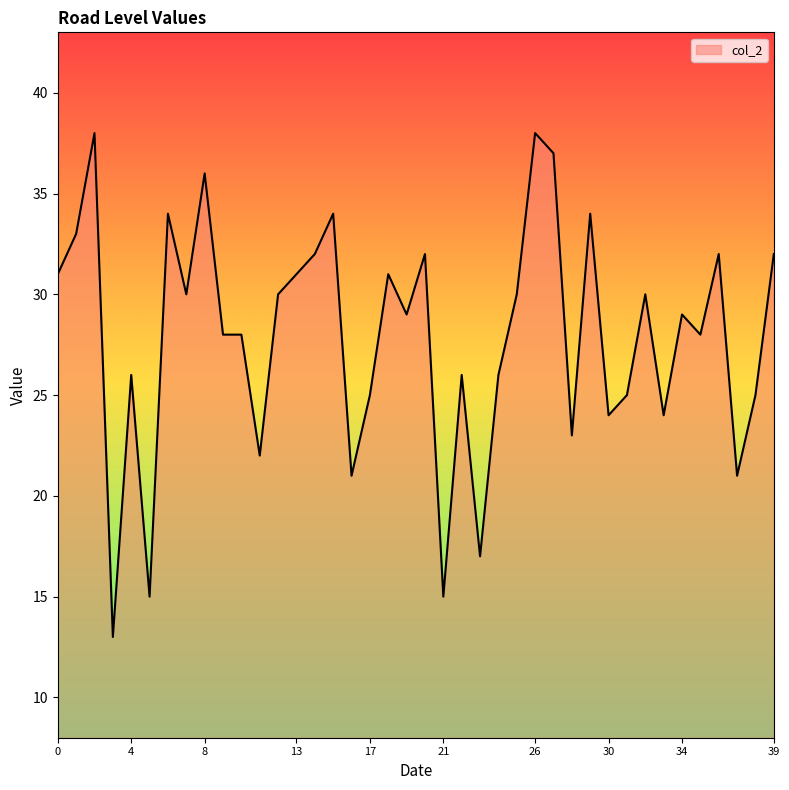

What is the difference between the maximum and minimum values?

25